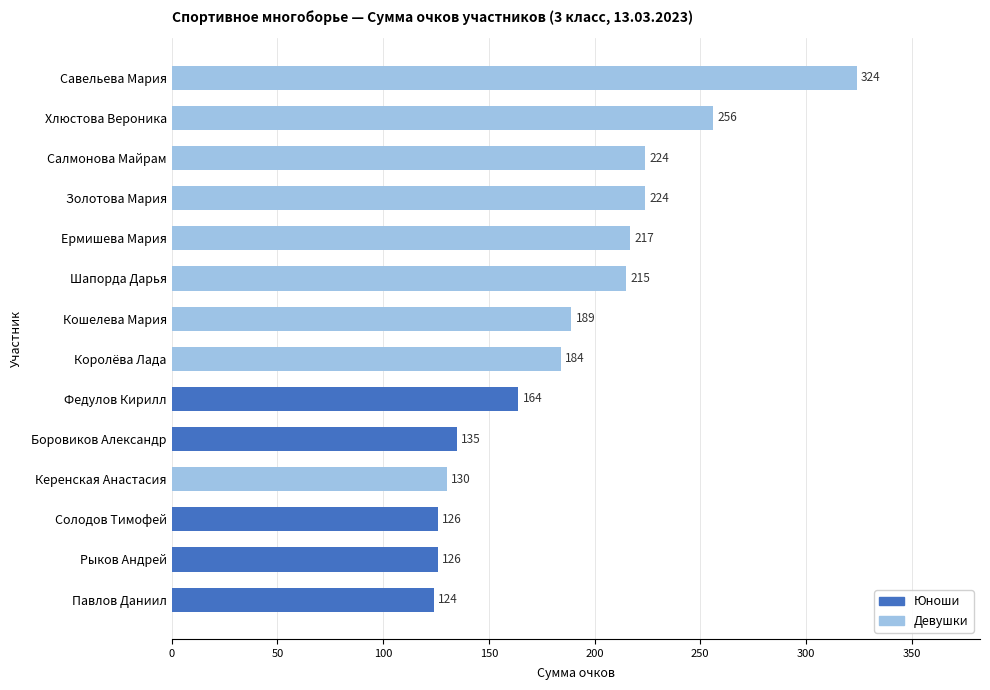

What is the label of the 6th bar from the bottom?

Федулов Кирилл